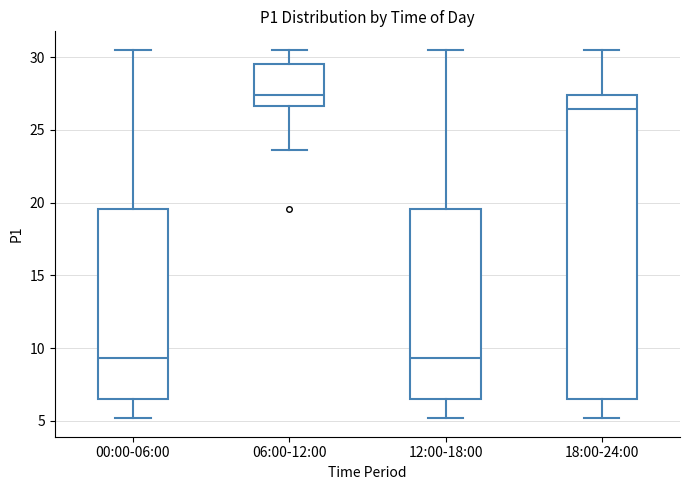

Reading left to right, transcribe this box plot: for each box, give where its median line is, the range the box spans, and where its two whiskers end, as read against the y-axis. The values are not printed on the chart, so give them approximately, as read against the axis.

00:00-06:00: median 9.5, box 6.5 to 19.5, whiskers 5.0 to 30.5
06:00-12:00: median 27.5, box 26.5 to 29.5, whiskers 23.5 to 30.5
12:00-18:00: median 9.5, box 6.5 to 19.5, whiskers 5.0 to 30.5
18:00-24:00: median 26.5, box 6.5 to 27.5, whiskers 5.0 to 30.5